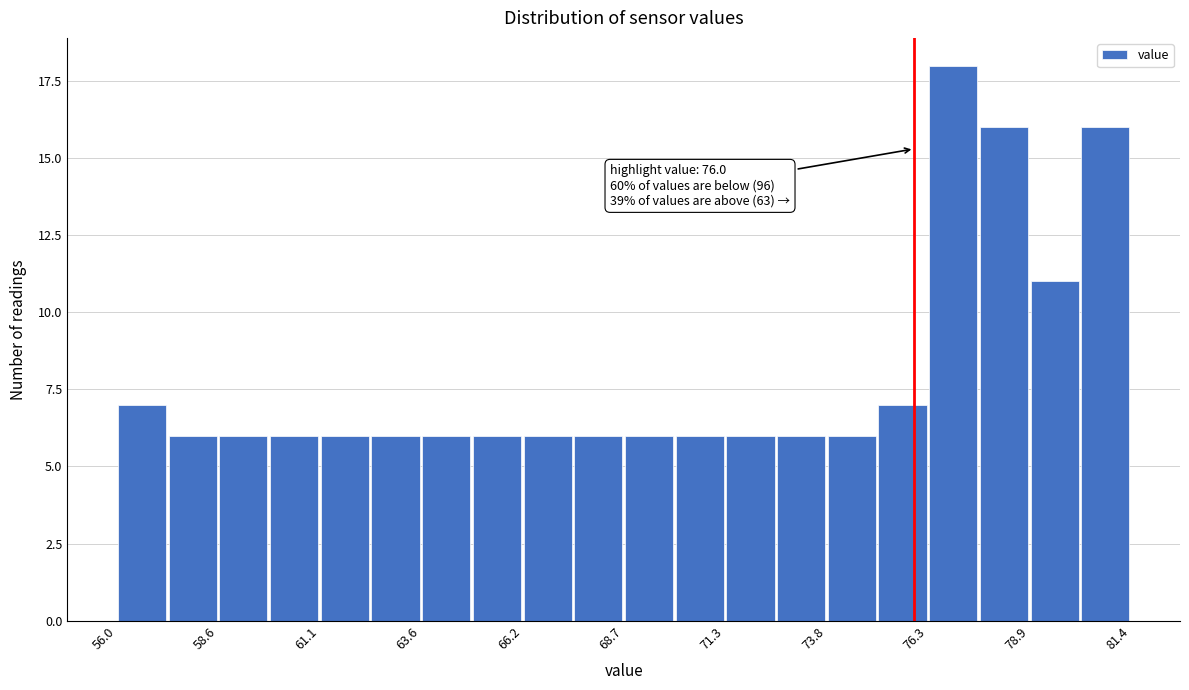

Around what value on the x-axis is the tallest bar? Give the approximate position of its centre, as read against the axis.

77.0